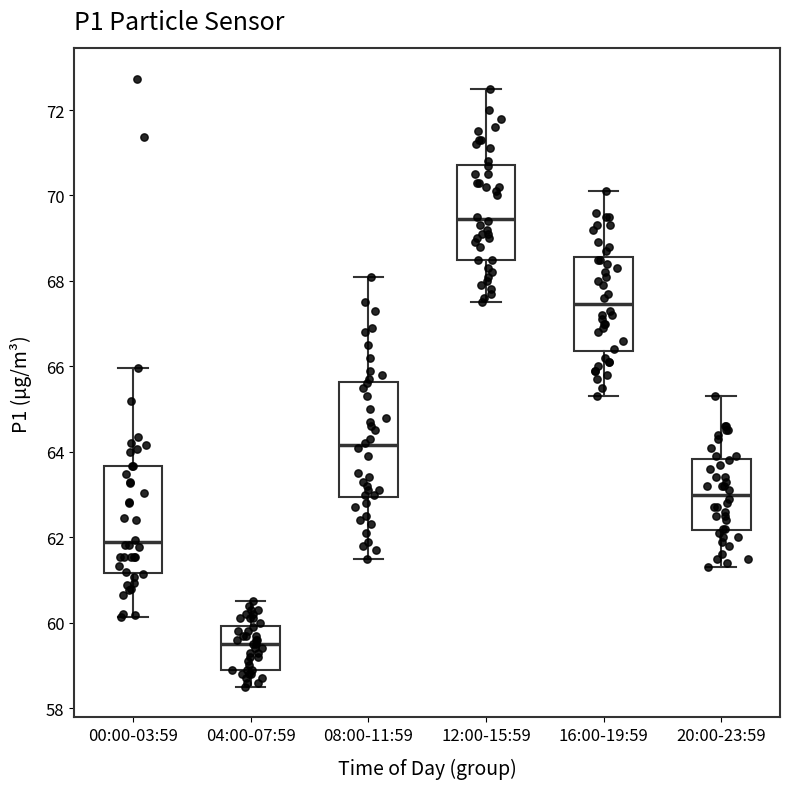

Reading left to right, transcribe this box plot: for each box, give where its median line is, the range the box spans, and where its two whiskers end, as read against the y-axis. The values are not printed on the chart, so give them approximately, as read against the axis.

00:00-03:59: median 61.8, box 61.2 to 63.6, whiskers 60.2 to 66.0
04:00-07:59: median 59.6, box 59.0 to 60.0, whiskers 58.6 to 60.6
08:00-11:59: median 64.2, box 63.0 to 65.6, whiskers 61.6 to 68.2
12:00-15:59: median 69.4, box 68.6 to 70.8, whiskers 67.6 to 72.6
16:00-19:59: median 67.4, box 66.4 to 68.6, whiskers 65.4 to 70.2
20:00-23:59: median 63.0, box 62.2 to 63.8, whiskers 61.4 to 65.4